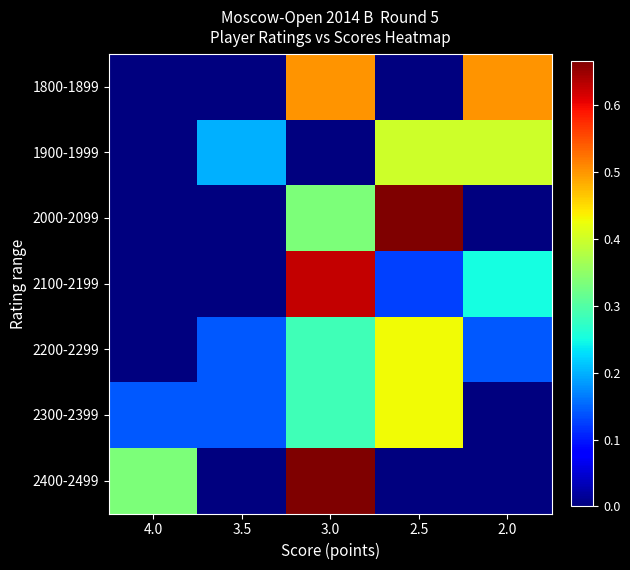

Reading right to left, list all the values displayed in this chart.

1800-1899: 2.0=0.5	2.5=0.0	3.0=0.5	3.5=0.0	4.0=0.0
1900-1999: 2.0=0.4	2.5=0.4	3.0=0.0	3.5=0.2	4.0=0.0
2000-2099: 2.0=0.0	2.5=0.7	3.0=0.3	3.5=0.0	4.0=0.0
2100-2199: 2.0=0.2	2.5=0.1	3.0=0.6	3.5=0.0	4.0=0.0
2200-2299: 2.0=0.1	2.5=0.4	3.0=0.3	3.5=0.1	4.0=0.0
2300-2399: 2.0=0.0	2.5=0.4	3.0=0.3	3.5=0.1	4.0=0.1
2400-2499: 2.0=0.0	2.5=0.0	3.0=0.7	3.5=0.0	4.0=0.3